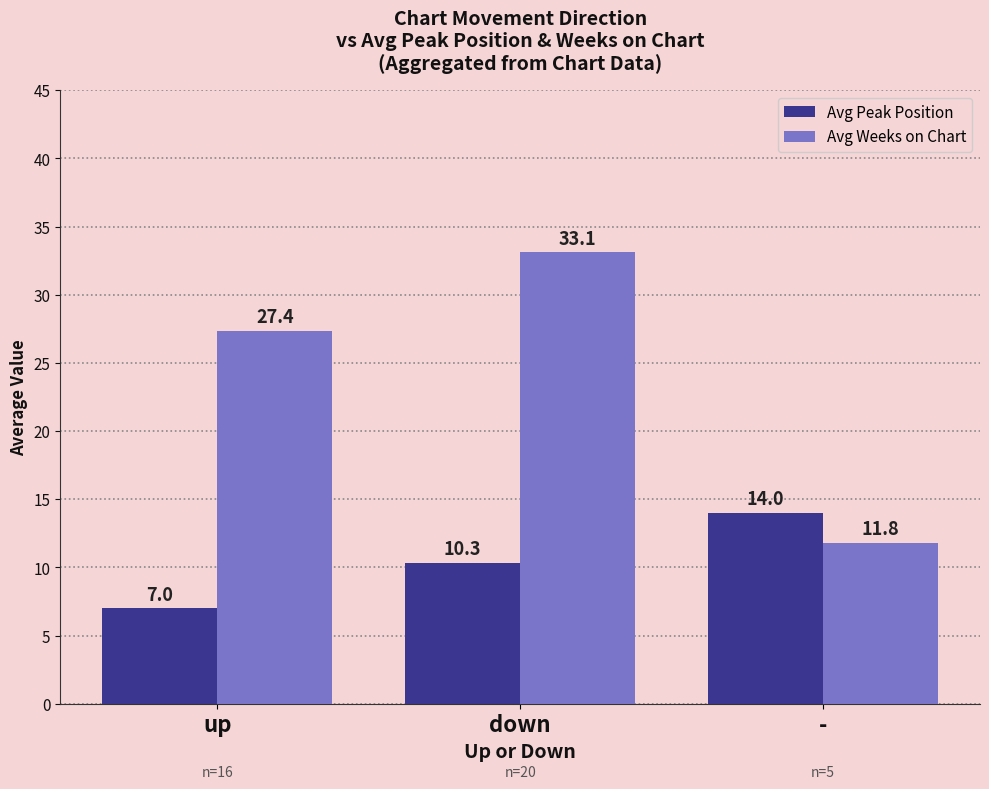

What is the value of the Avg Peak Position bar at the 1st from the left?

7.0